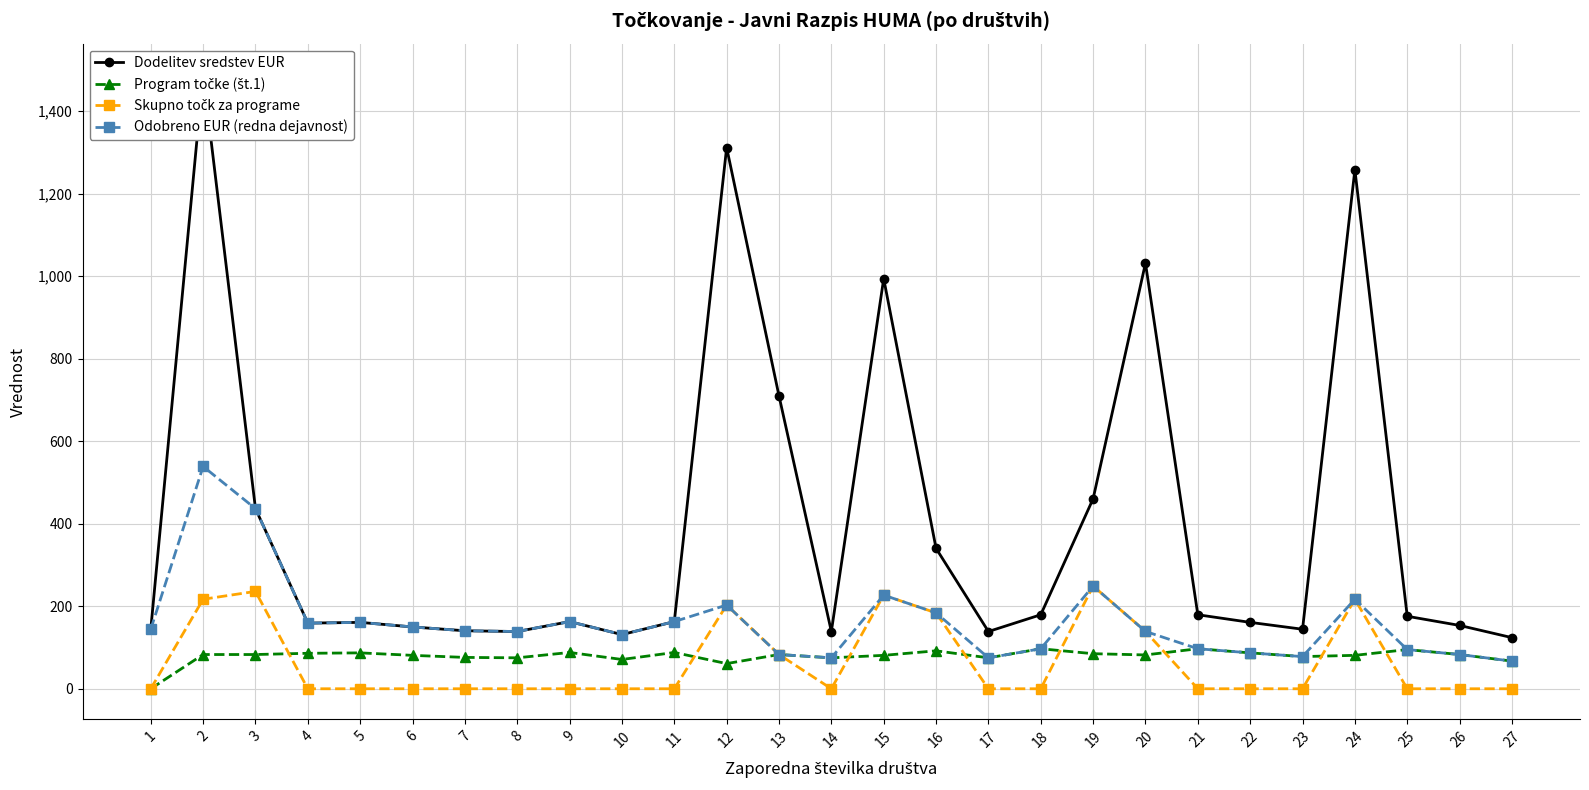

What is the difference between the maximum and minimum values in the Dodelitev sredstev EUR series?

1365.5